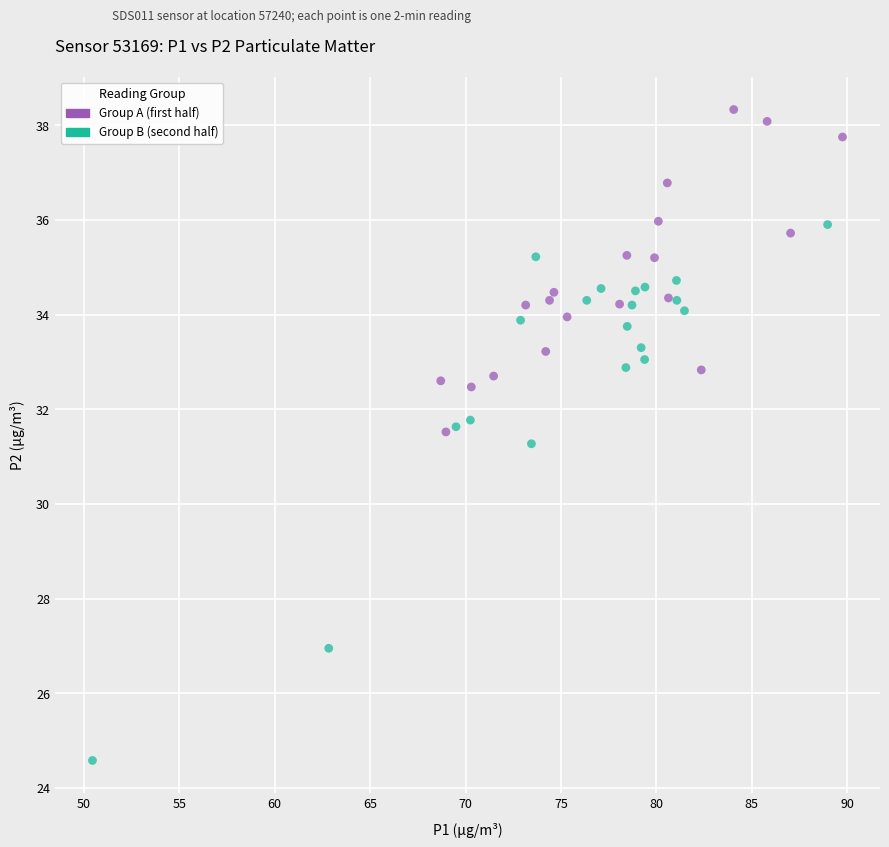

Which series has the largest Y range (max minus min)?

Group B (second half)